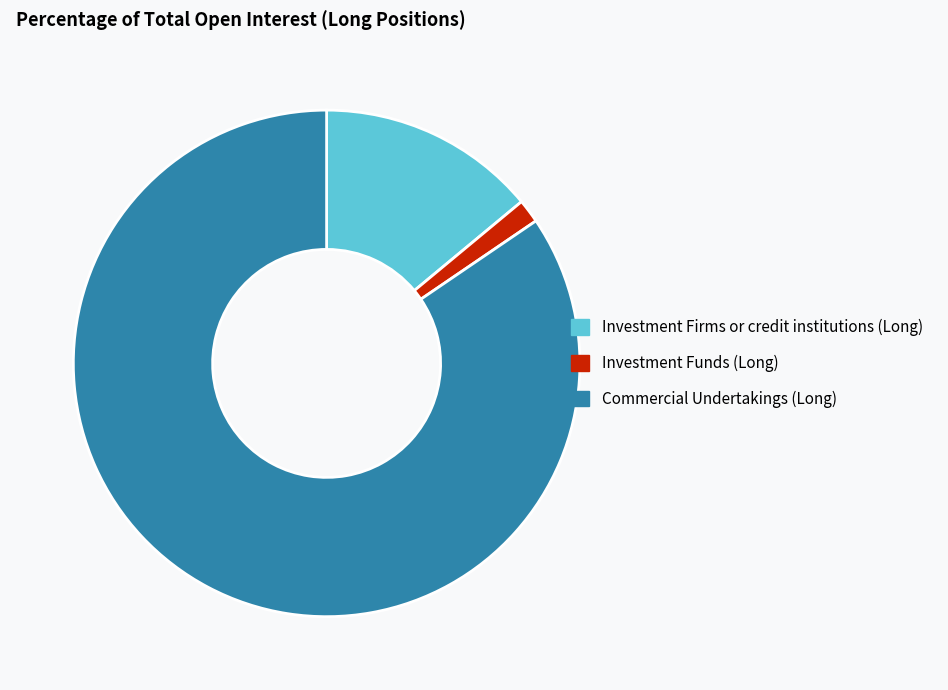

How many slices are in this pie chart?

3